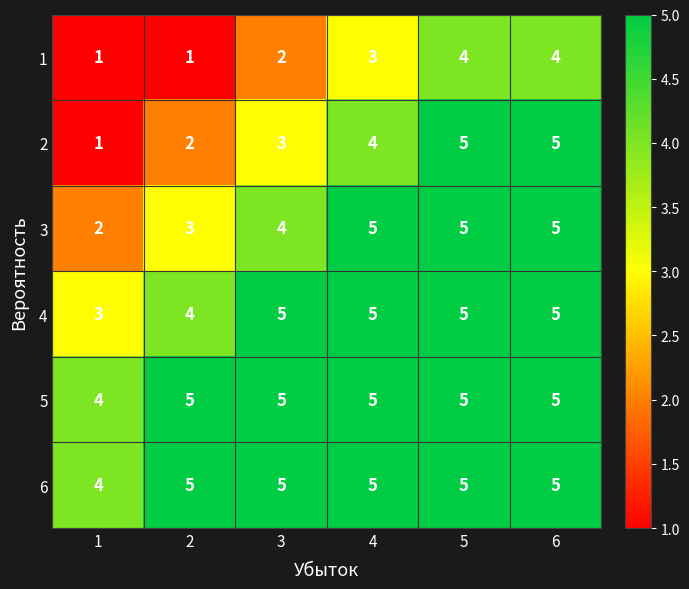

What is the sum of the 5 values at 1 and 3?

9